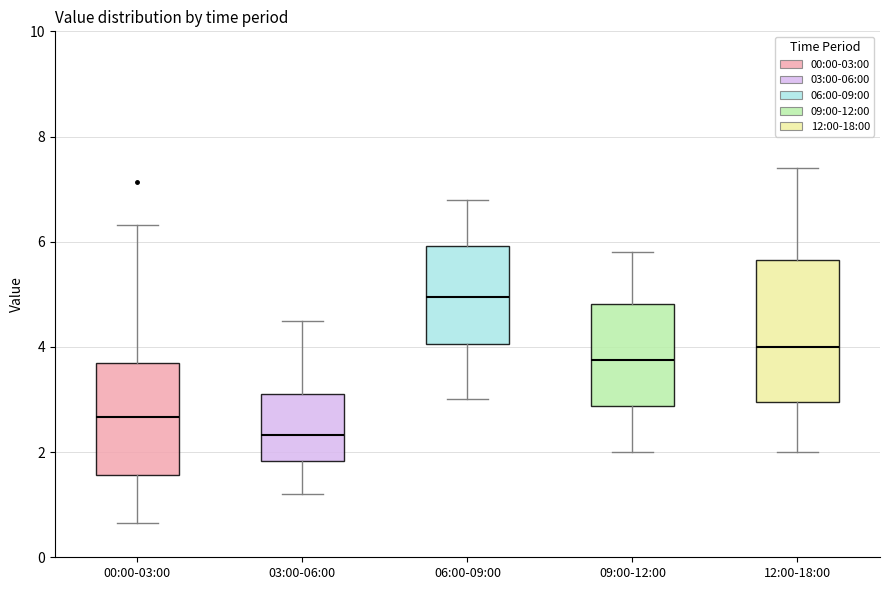

Reading left to right, read every box against the y-axis: the position of its median line, the range the box covers, and the ends of its whiskers. The values are not printed on the chart, so give them approximately, as read against the axis.

00:00-03:00: median 2.6, box 1.6 to 3.6, whiskers 0.6 to 6.4
03:00-06:00: median 2.4, box 1.8 to 3.2, whiskers 1.2 to 4.6
06:00-09:00: median 5.0, box 4.0 to 6.0, whiskers 3.0 to 6.8
09:00-12:00: median 3.8, box 2.8 to 4.8, whiskers 2.0 to 5.8
12:00-18:00: median 4.0, box 3.0 to 5.6, whiskers 2.0 to 7.4